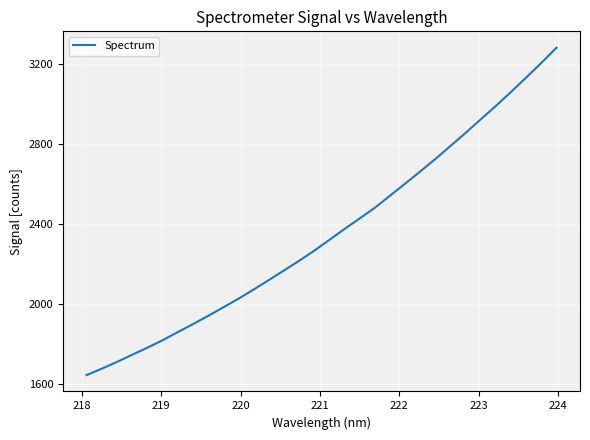

Reading left to right, what are all the values shown in this chart?

1645.6	1677.4	1711.1	1747.1	1782.2	1819.4	1860.0	1900.0	1941.0	1983.9	2026.9	2072.9	2120.0	2168.1	2216.5	2267.1	2321.2	2375.9	2428.4	2482.0	2542.1	2602.5	2663.9	2726.1	2791.5	2857.0	2924.7	2991.9	3061.7	3134.0	3206.8	3282.8